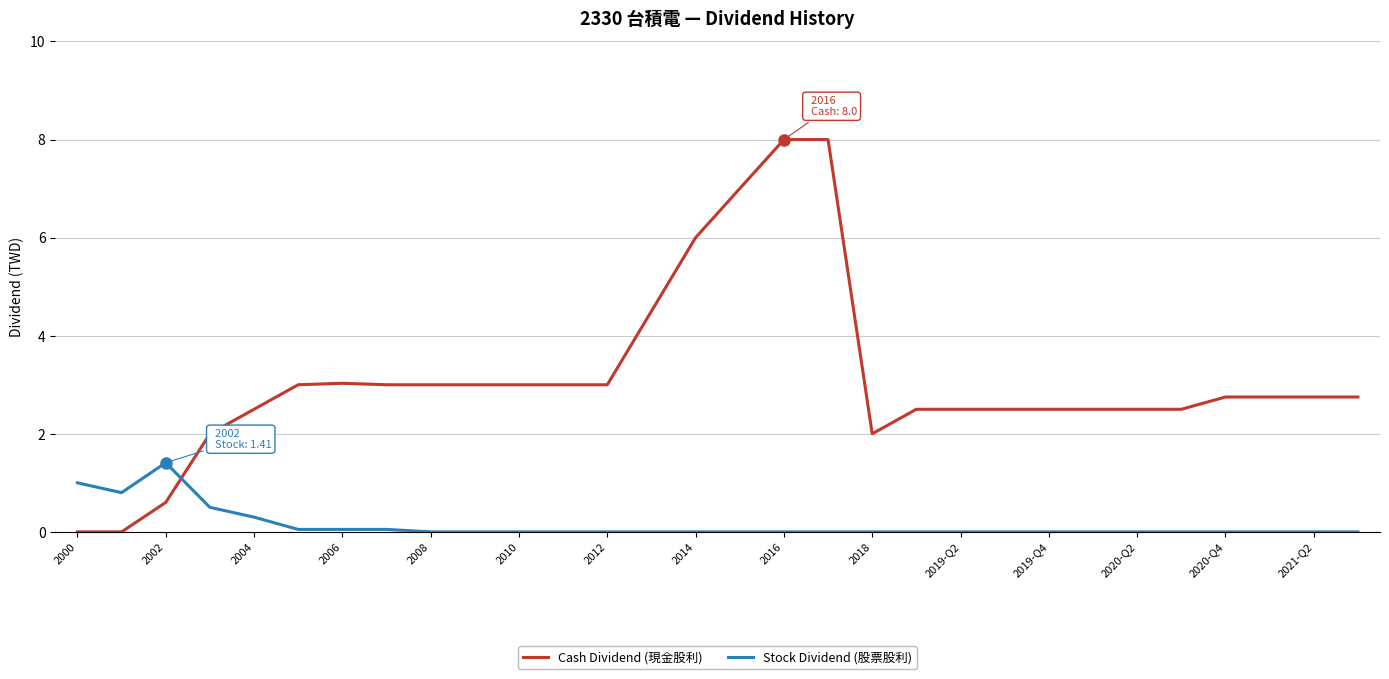

List the series in order of their peak value, lowest first.

Stock Dividend (股票股利), Cash Dividend (現金股利)